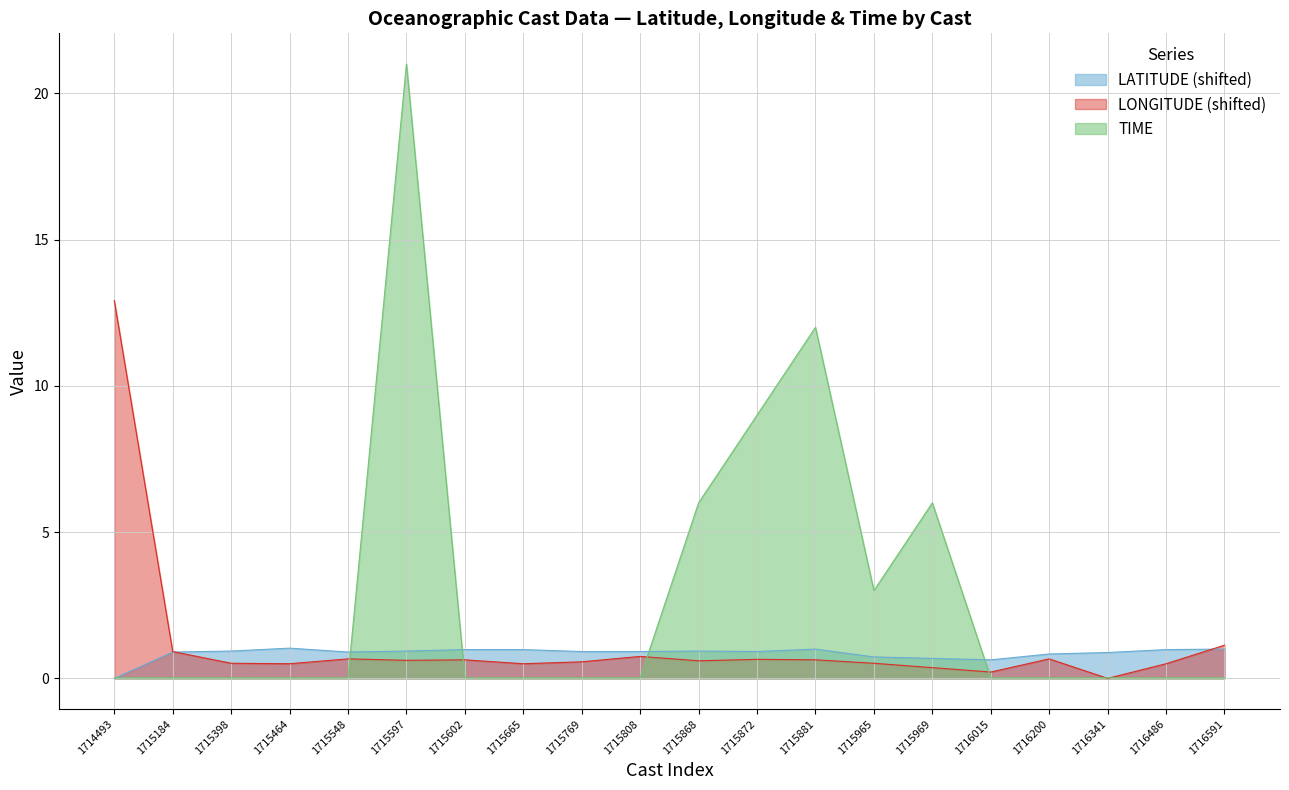

At which label is TIME closest to 10?

1715872